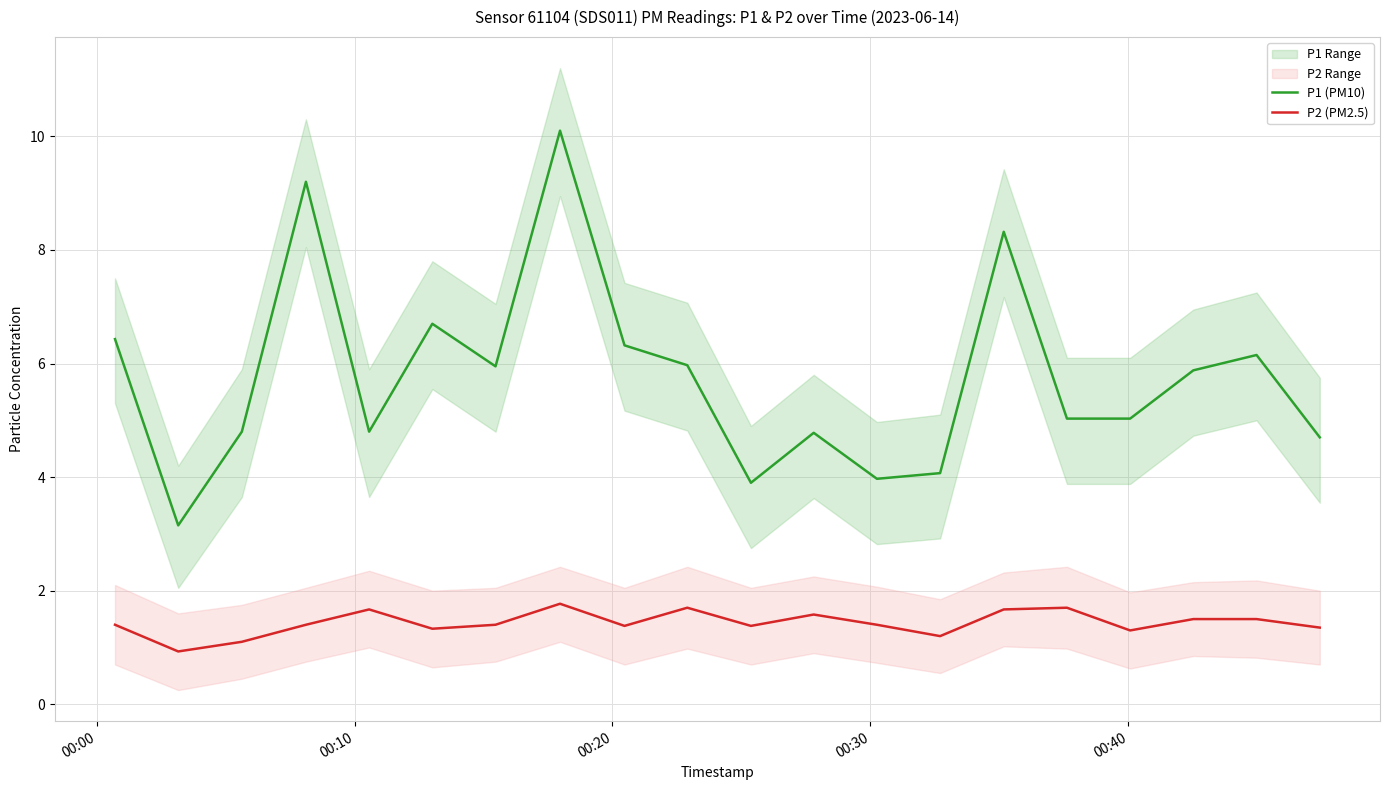

What is the minimum value for P2 (PM2.5)?

0.9